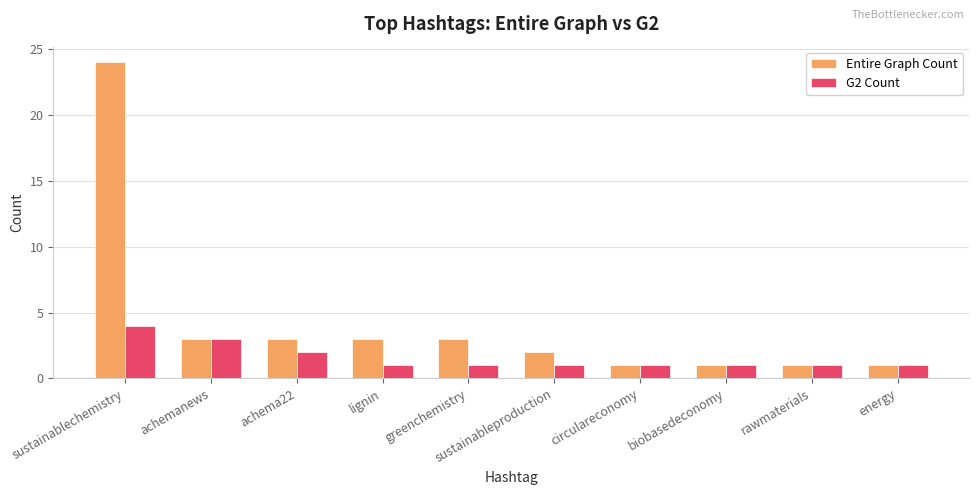

Rank the series at sustainablechemistry from highest to lowest value.

Entire Graph Count, G2 Count